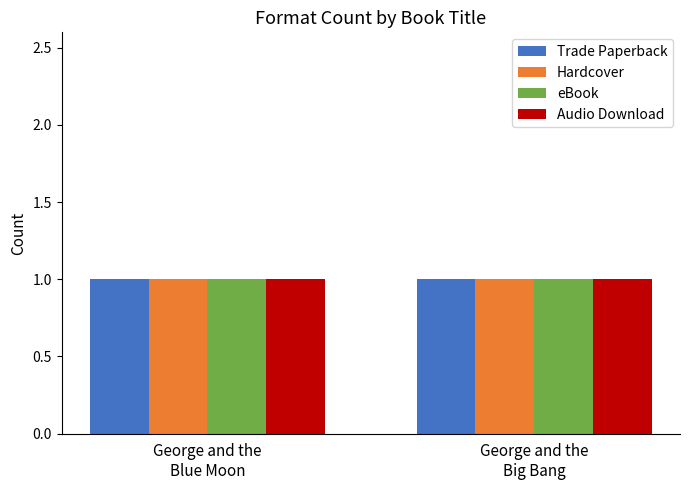

What are all the series names shown in the legend?

Trade Paperback, Hardcover, eBook, Audio Download